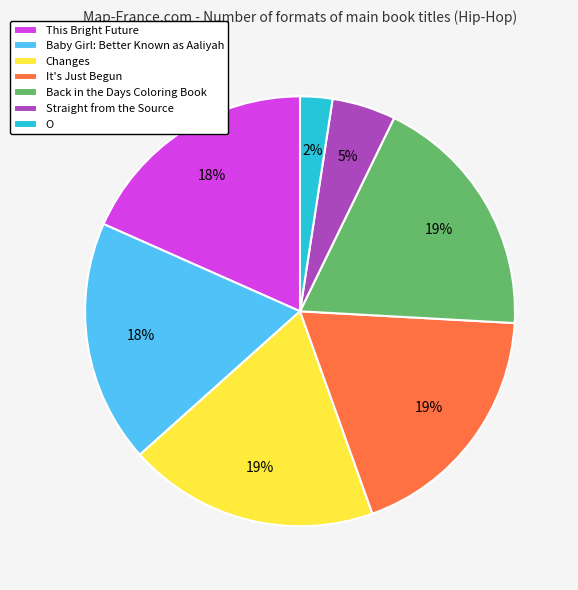

To the nearest percent, what is the average slice percentage?

14%